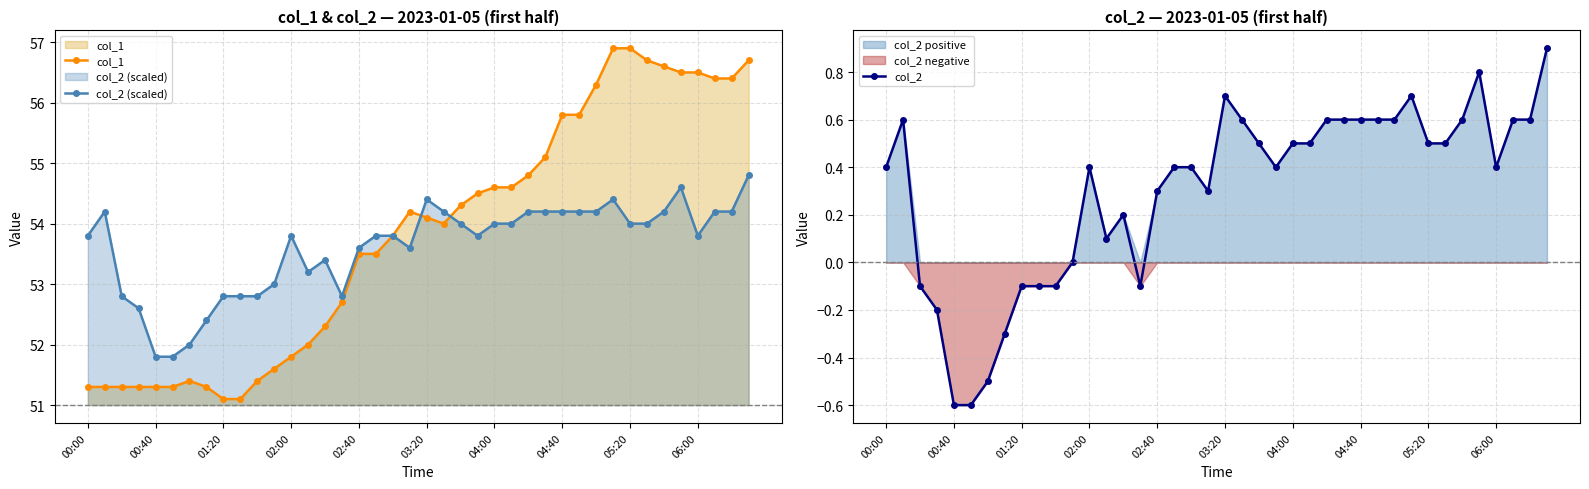

Where does the col_2 series first go above 0?

00:00